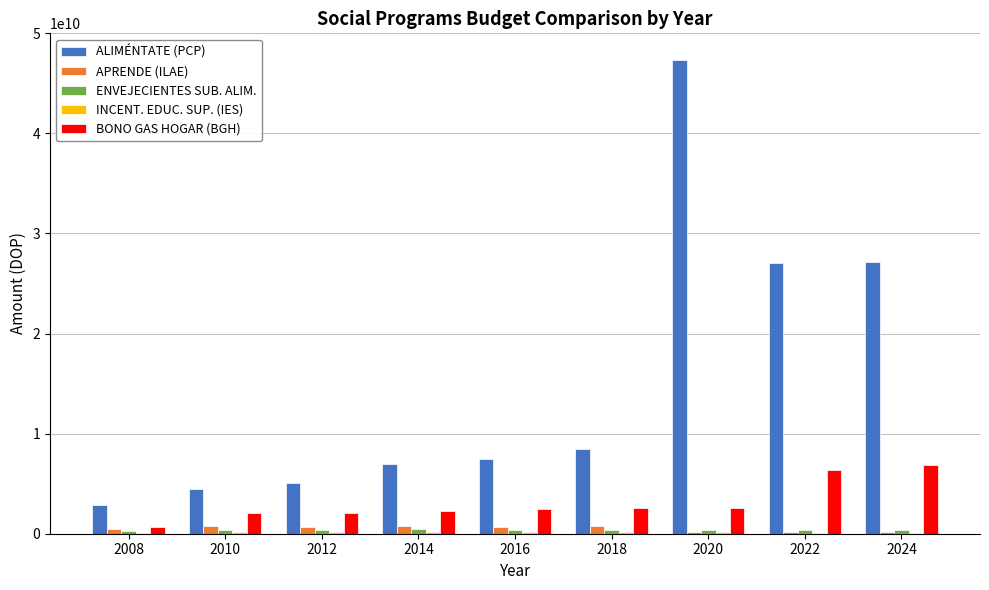

What is the greatest value displayed?

47359357550